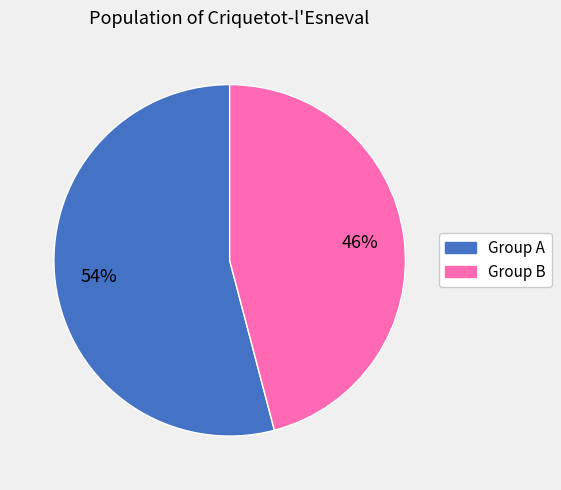

To the nearest percent, what is the average slice percentage?

50%